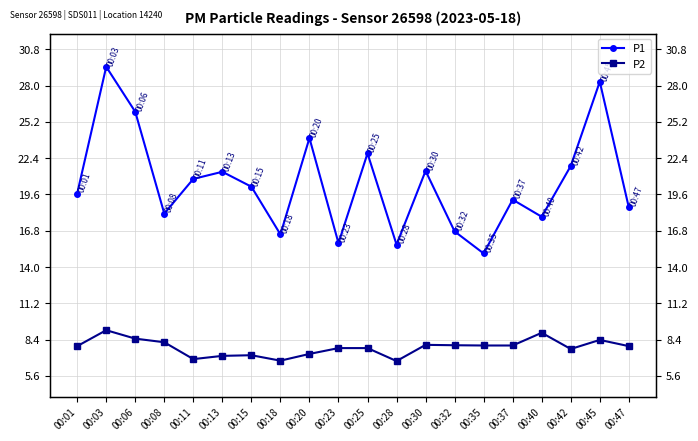

Which has a higher value, 00:03 or 00:42?

00:03